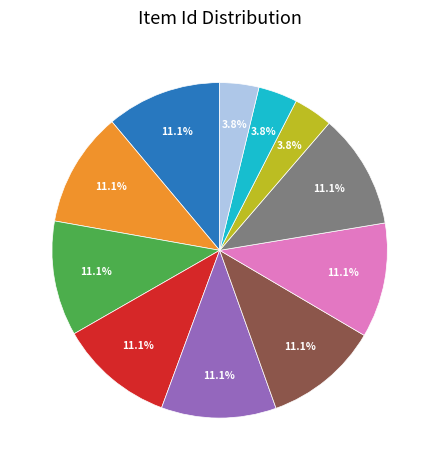

Is there any slice that represents more than half of the pie?

No